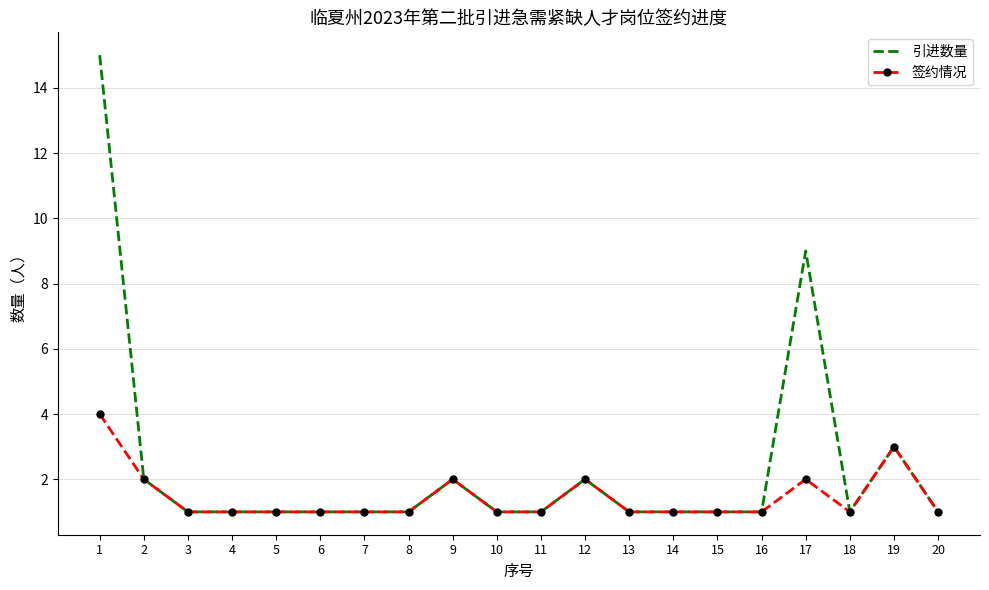

Reading left to right, what are all the values shown in this chart?

引进数量: 15	2	1	1	1	1	1	1	2	1	1	2	1	1	1	1	9	1	3	1
签约情况: 4	2	1	1	1	1	1	1	2	1	1	2	1	1	1	1	2	1	3	1